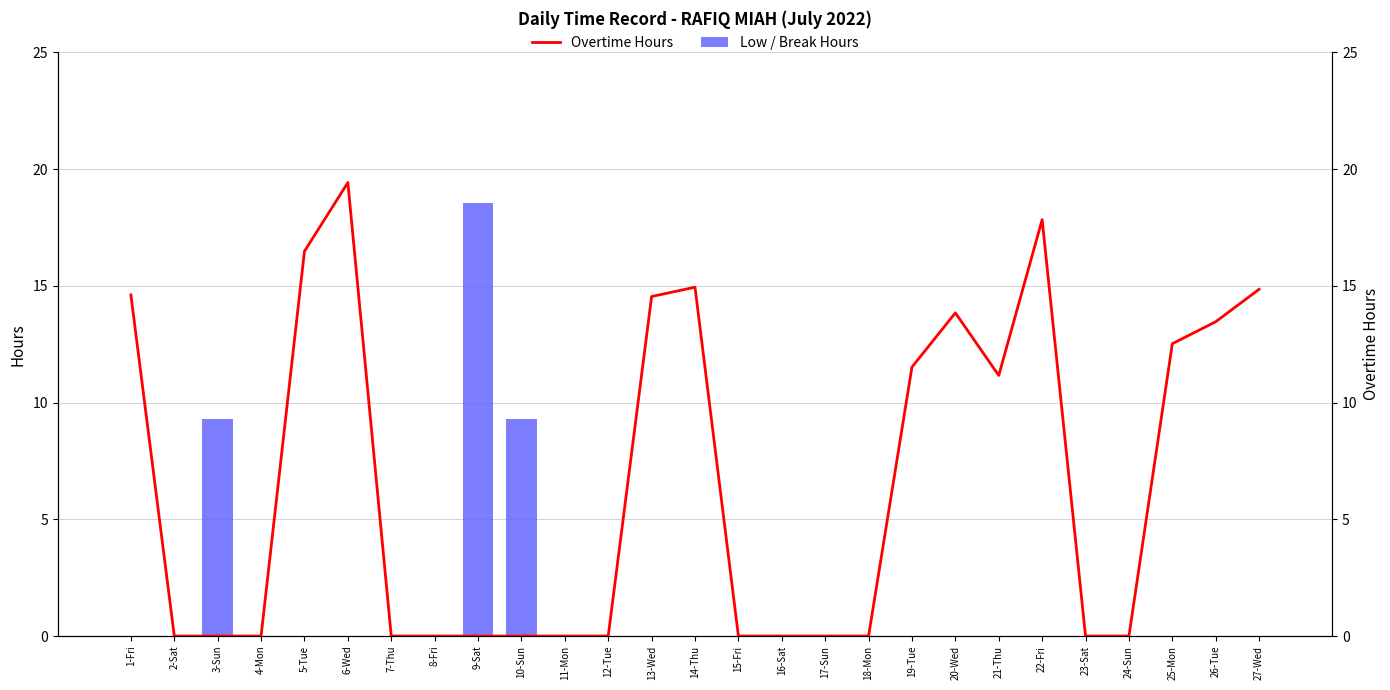

What is the greatest value displayed?

19.4